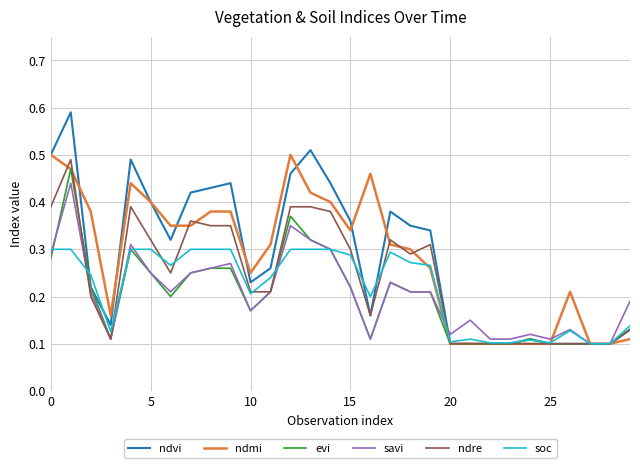

Which series has the largest range (max minus min)?

ndvi